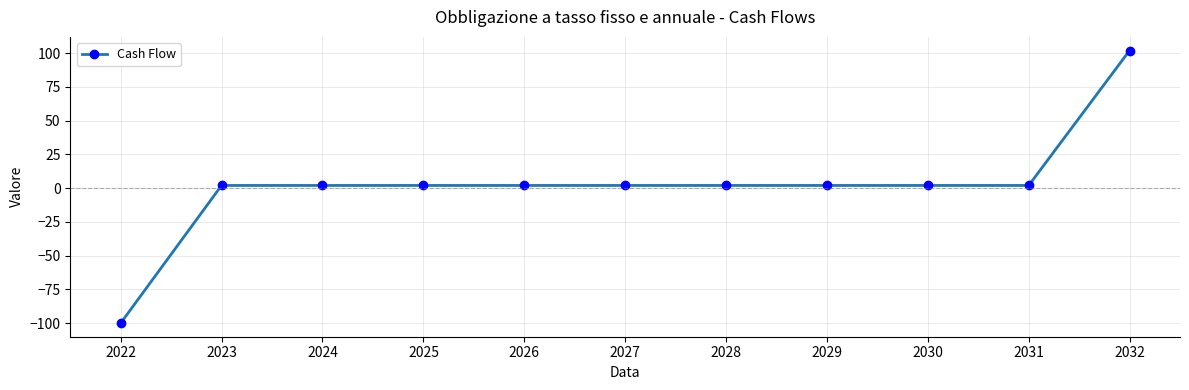

How many data points does each series have?

11